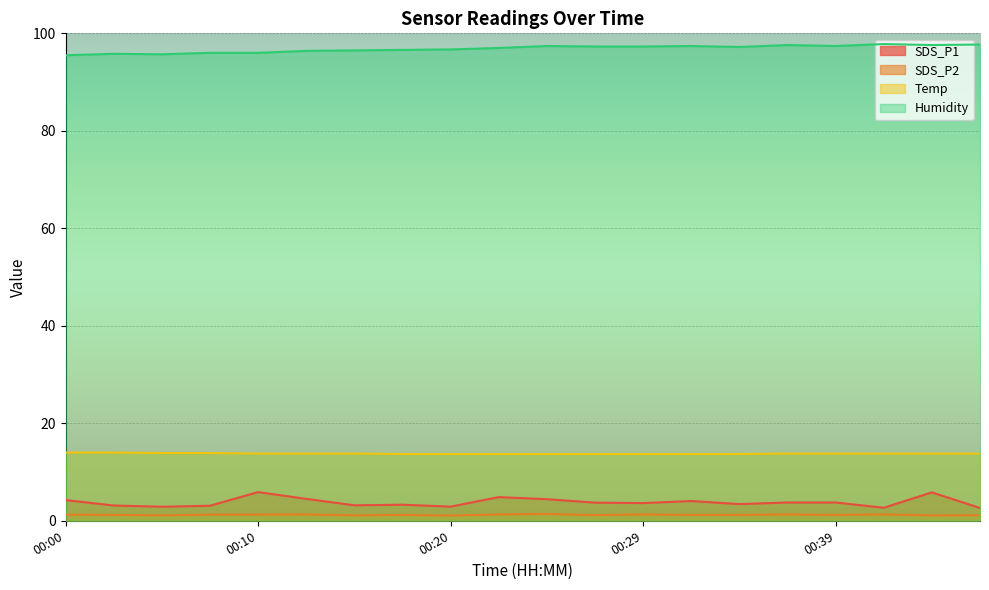

True or false: Humidity and SDS_P1 intersect in this chart.

False